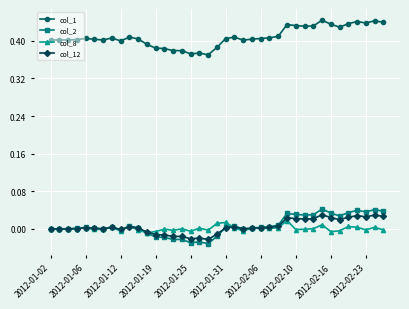

In col_8, how many points are higher than both neighbors (excluding endpoints)?

12